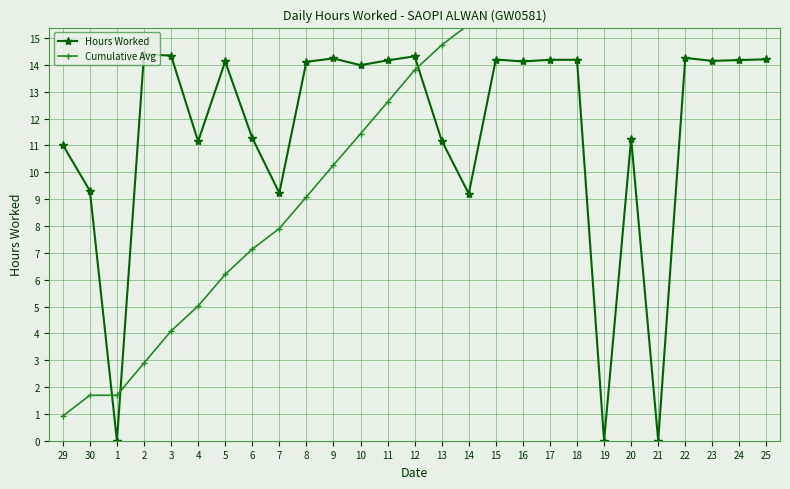

Is the value of Cumulative Avg at 22 greater than the value of Hours Worked at 17?

Yes